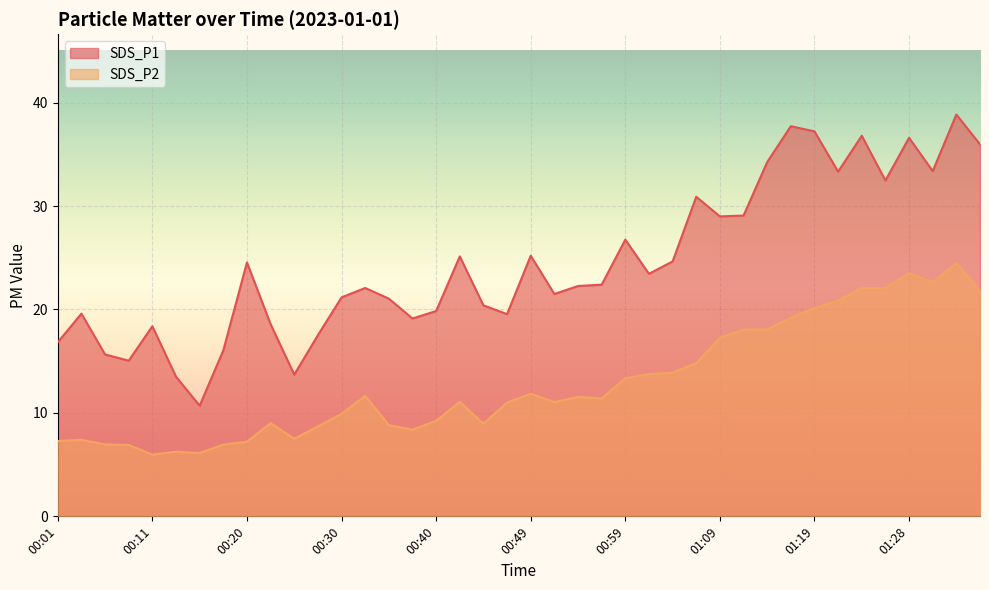

At which label is SDS_P1 closest to 24?

00:20